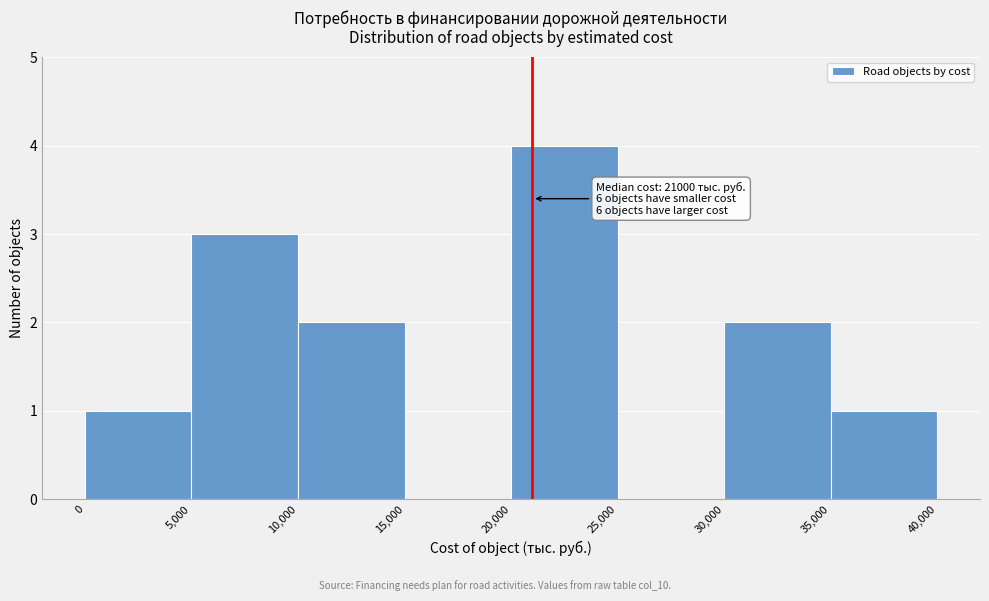

Which range on the x-axis has the tallest bar?

20,000 to 25,000